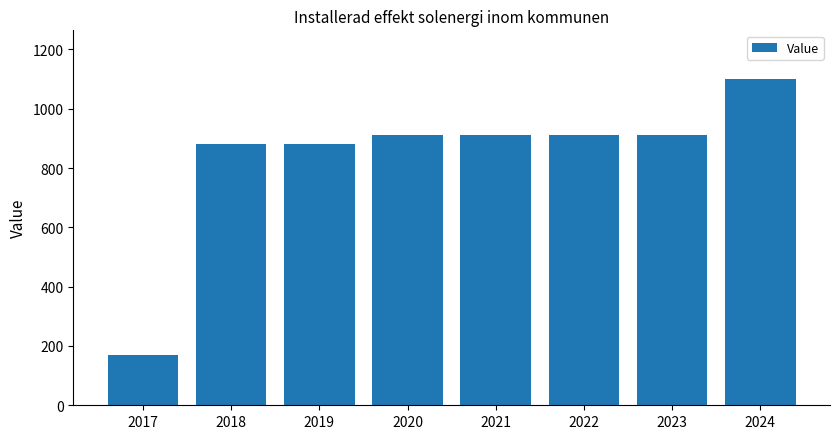

Reading right to left, extract all data points from this chart.

1099.5	912.5	912.5	912.5	912.5	880.0	880.0	170.0